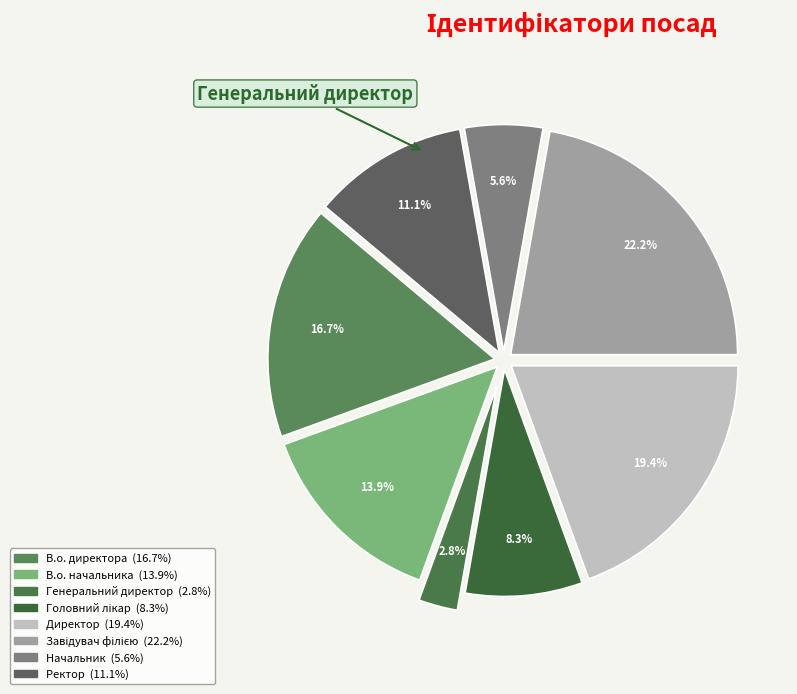

Combined, do Ректор and Генеральний директор account for over 50%?

No